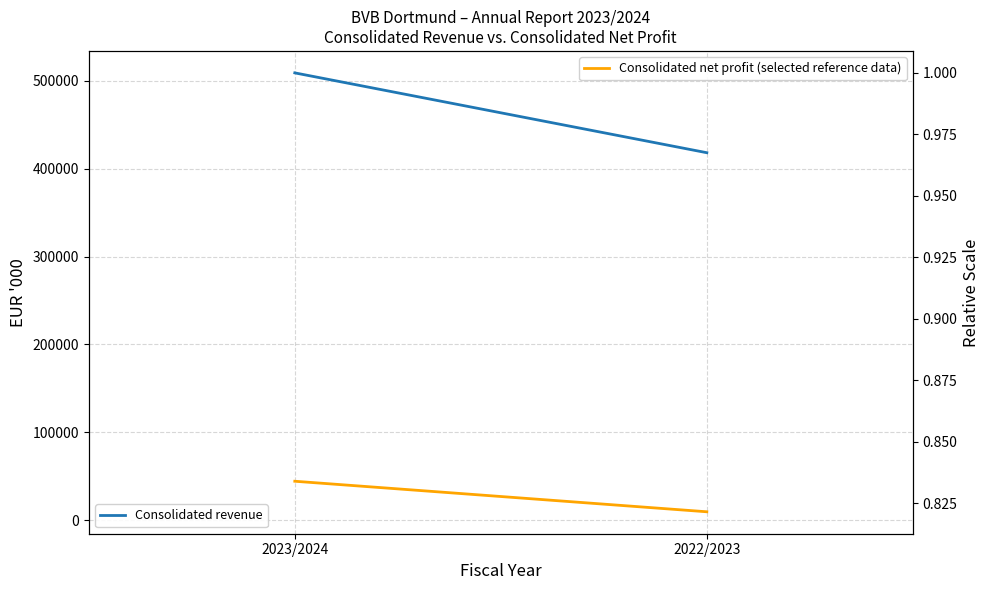

Where is Consolidated revenue nearest to the value 463674?

2022/2023